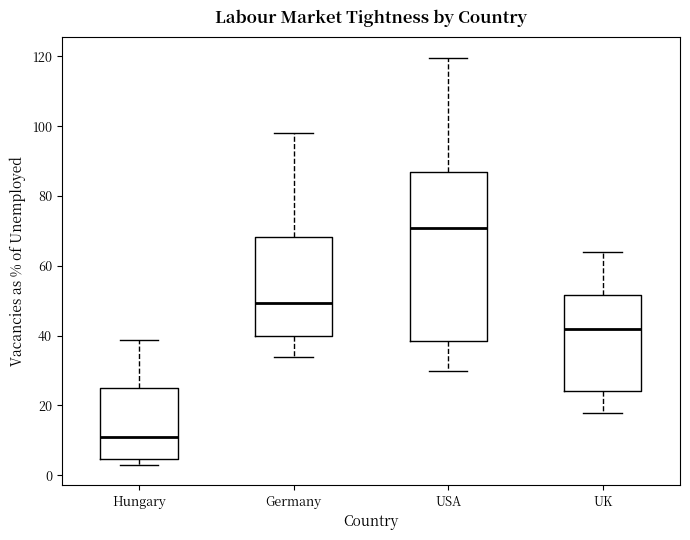

Which box is the tallest, from its lower edge to its upper edge?

USA